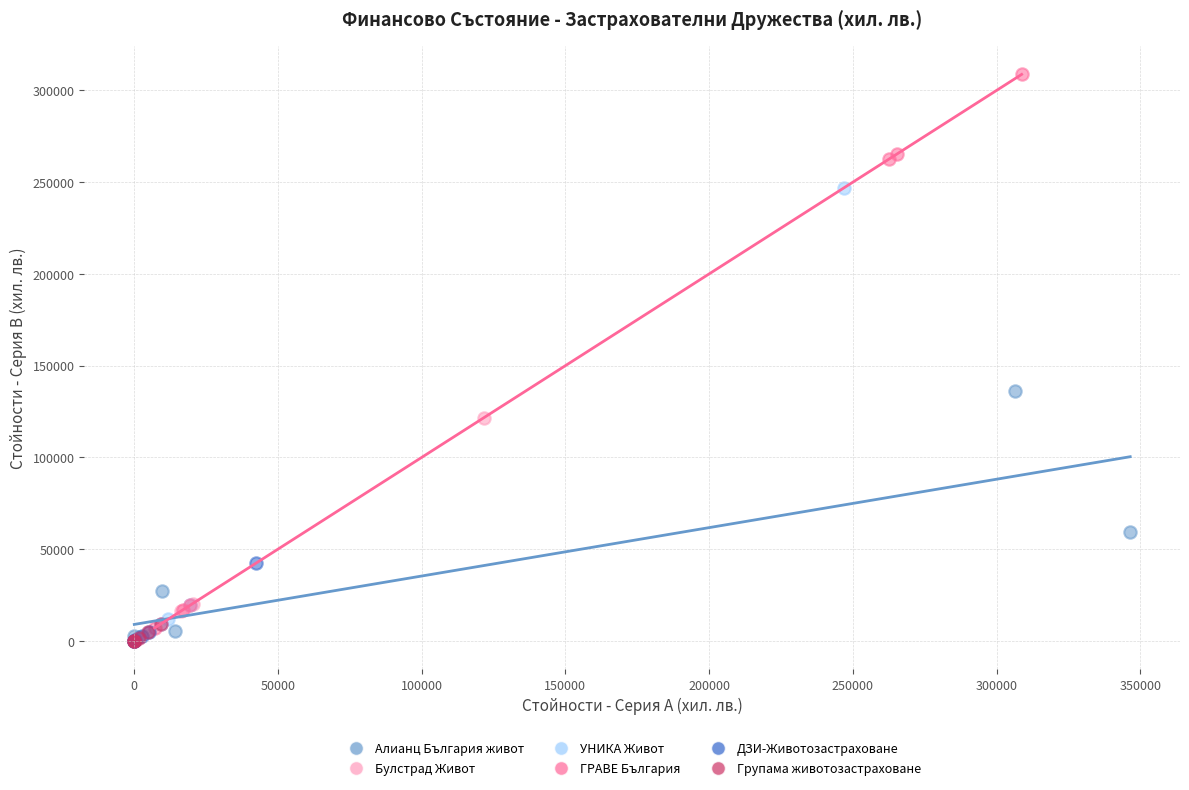

Which series has the largest Y range (max minus min)?

ГРАВЕ България